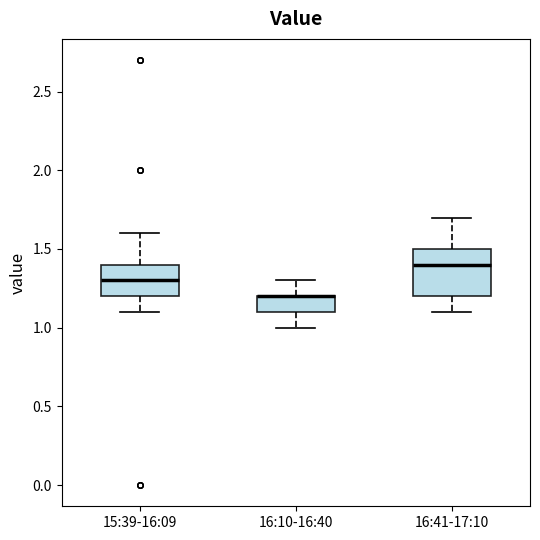

Comparing the boxes themselves (not the whiskers), which one is the tallest?

16:41-17:10